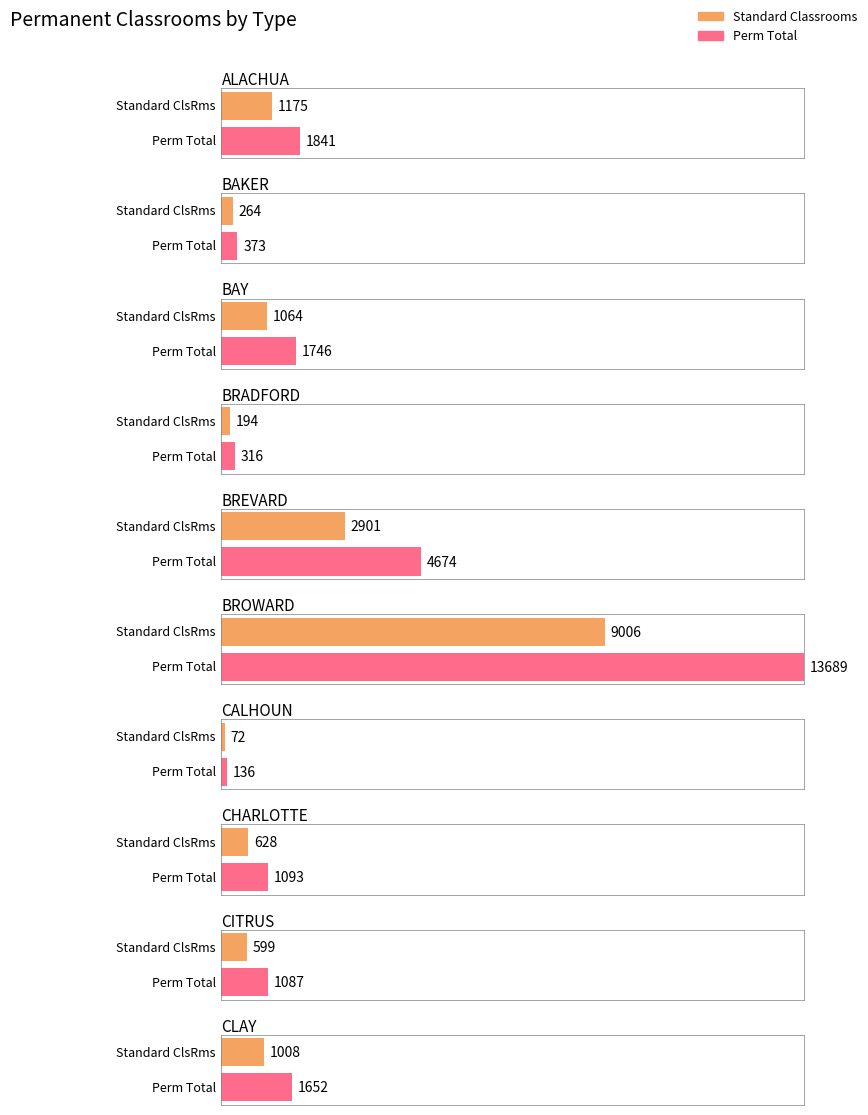

At which label does Standard reach its peak?

BROWARD